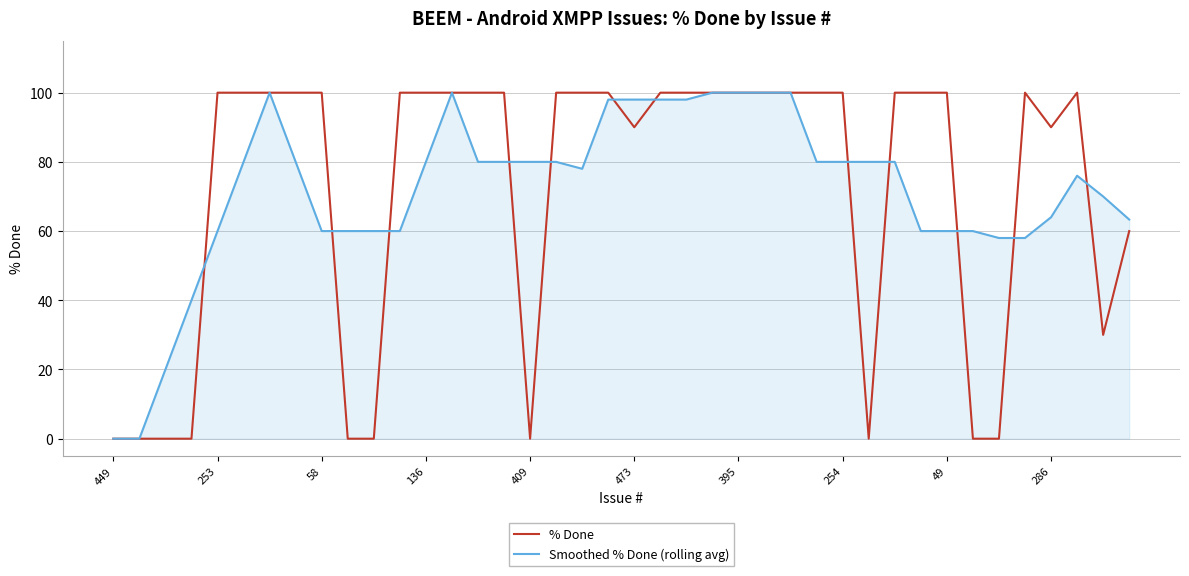

What is the highest value of the % Done series?

100.0